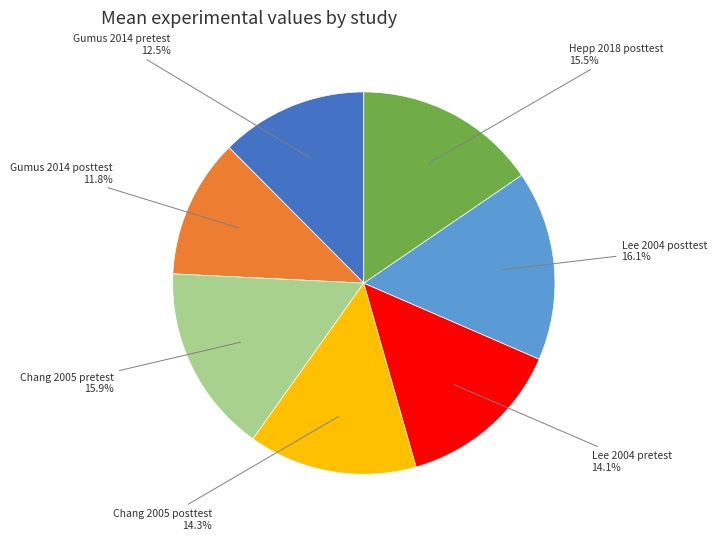

Does any single category account for the majority?

No